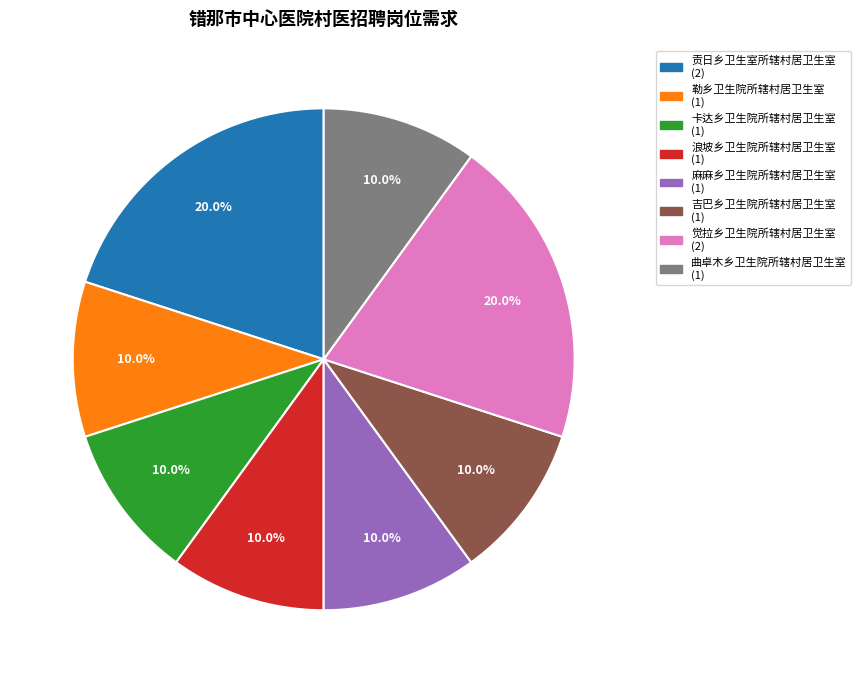

Do 贡日乡卫生室所辖村居卫生室 (2) and 卡达乡卫生院所辖村居卫生室 (1) together represent more than half of the pie?

No